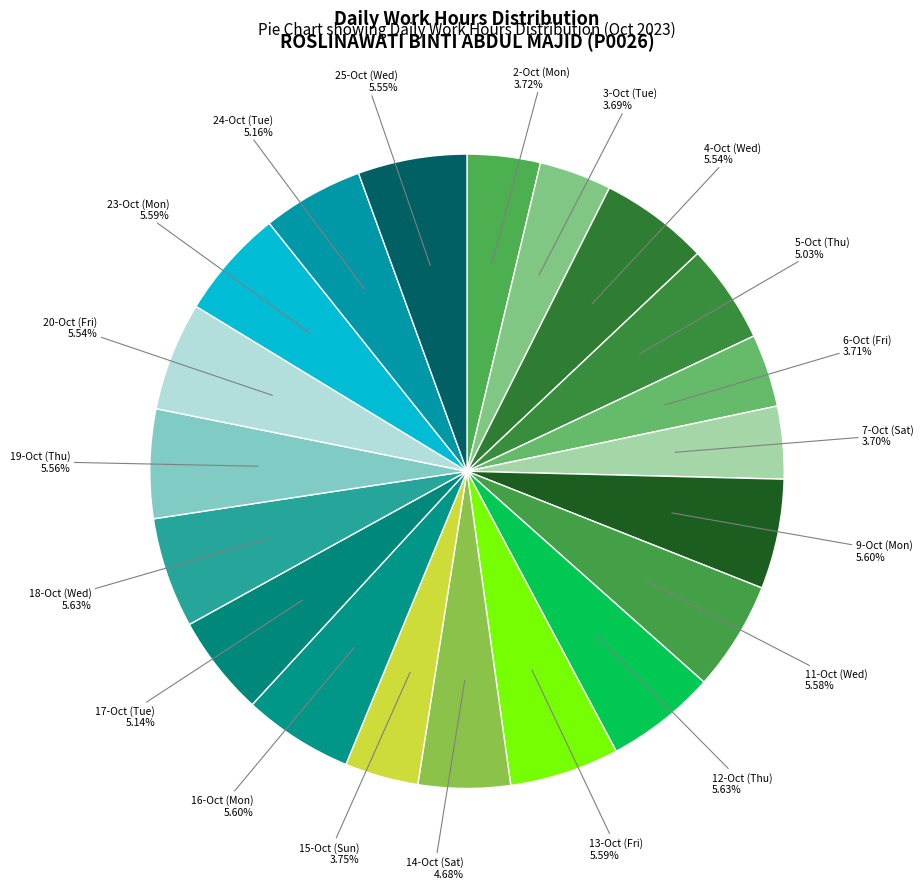

How many slices are in this pie chart?

20